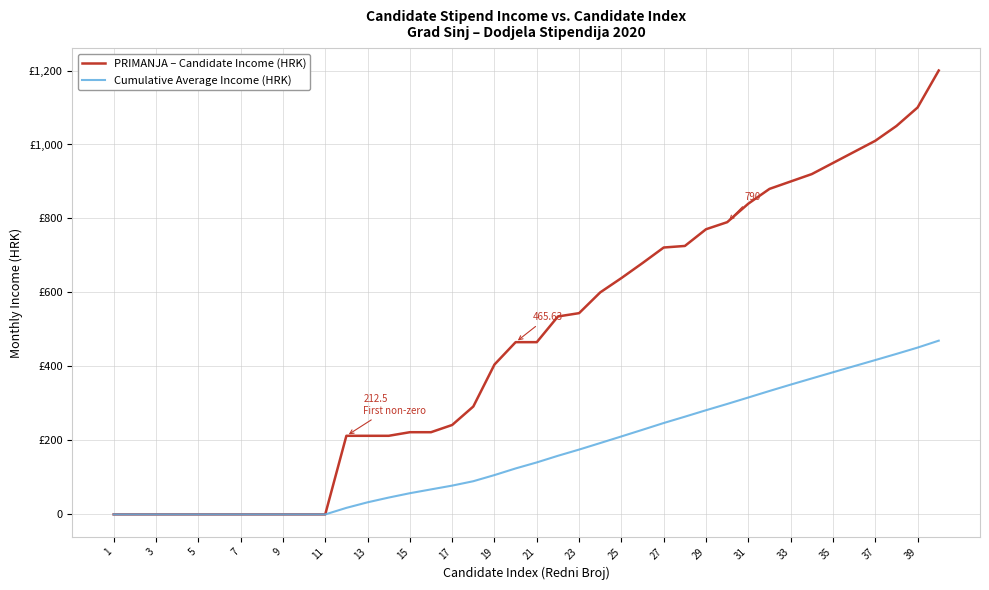

What is the value of the Cumulative Average Income (HRK) point at the 27th from the left?

247.1